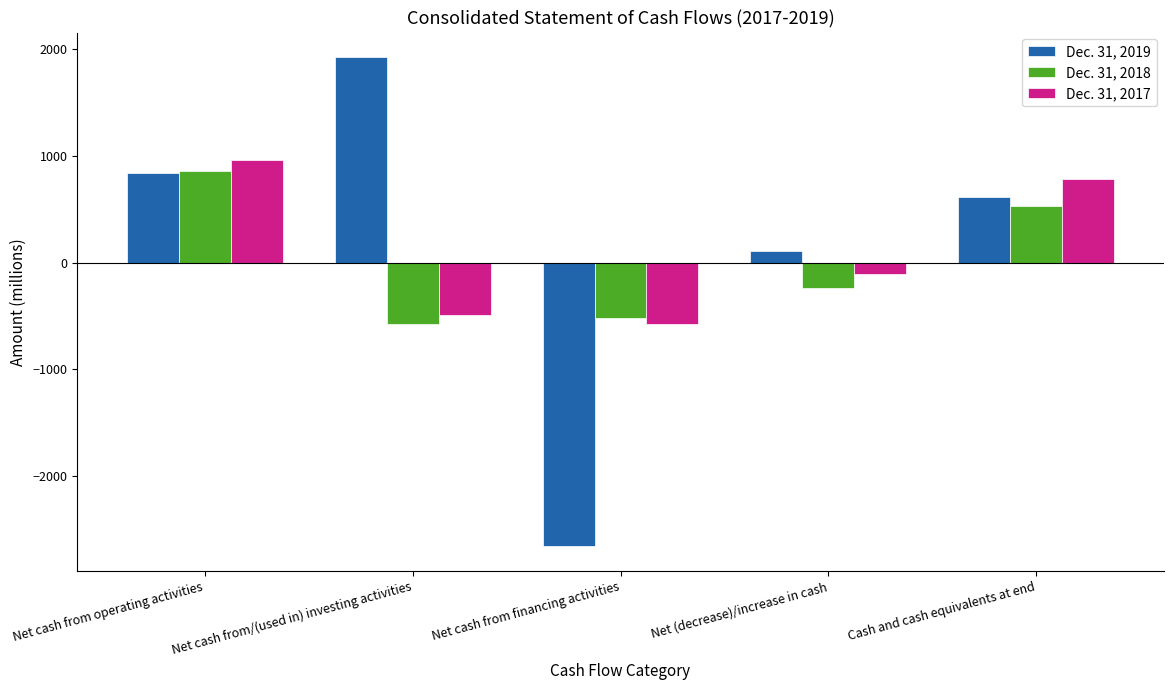

Rank the series by their maximum value, from highest to lowest.

Dec. 31, 2019, Dec. 31, 2017, Dec. 31, 2018